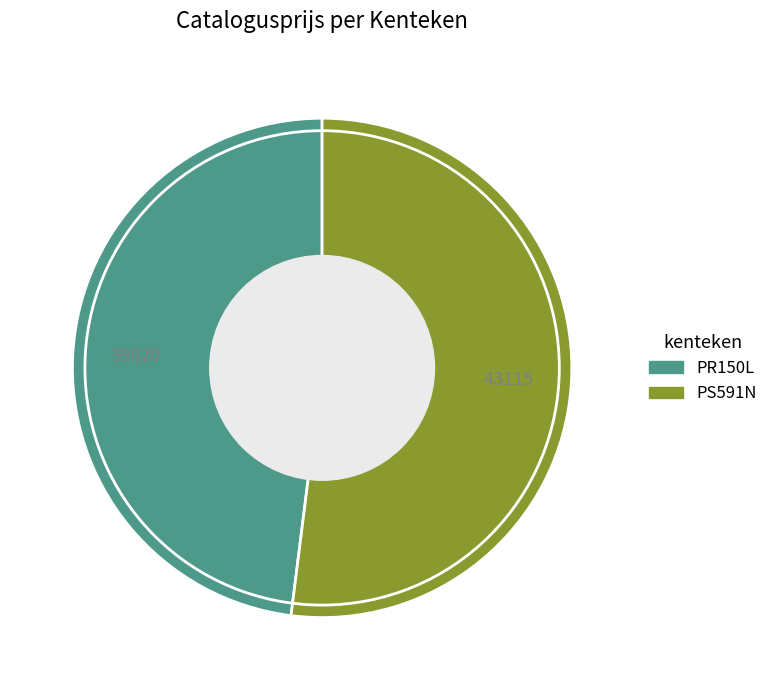

Do PR150L and PS591N together represent more than half of the pie?

Yes